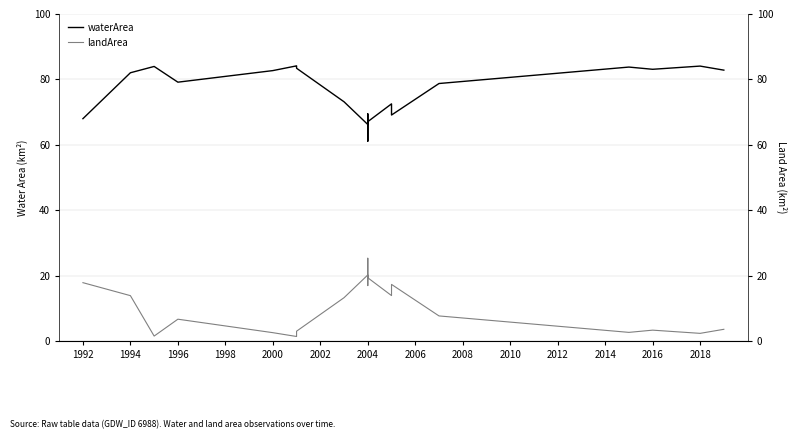

True or false: waterArea and landArea cross at least once.

False